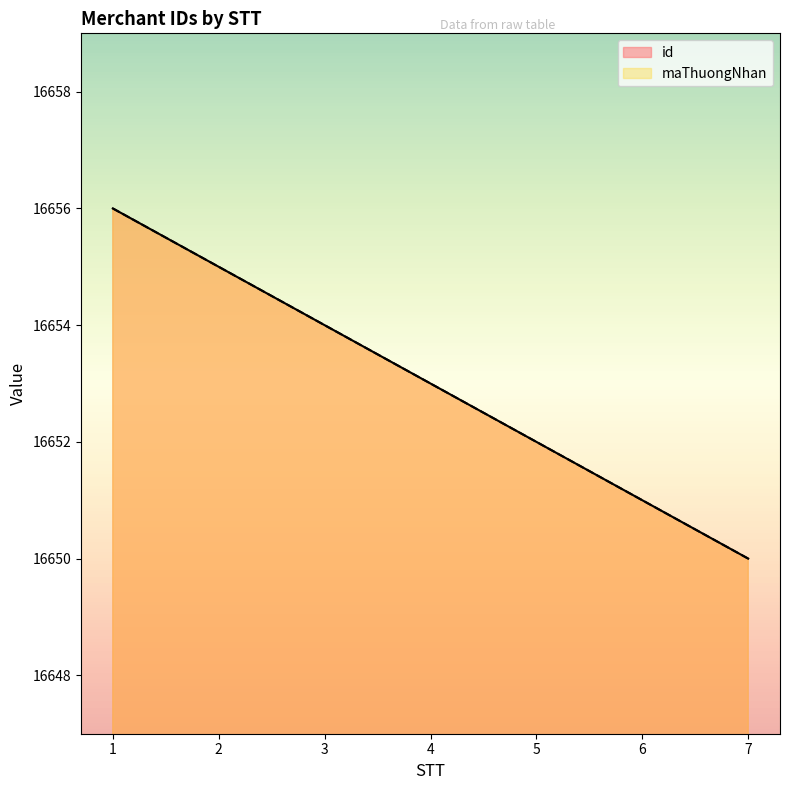

How many data points in id are above 16653?

3